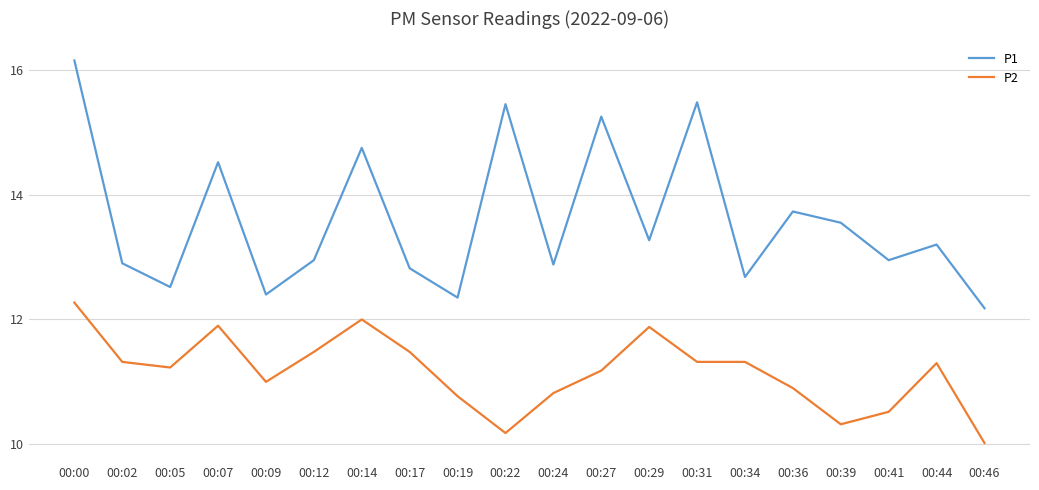

True or false: P1 and P2 intersect in this chart.

False